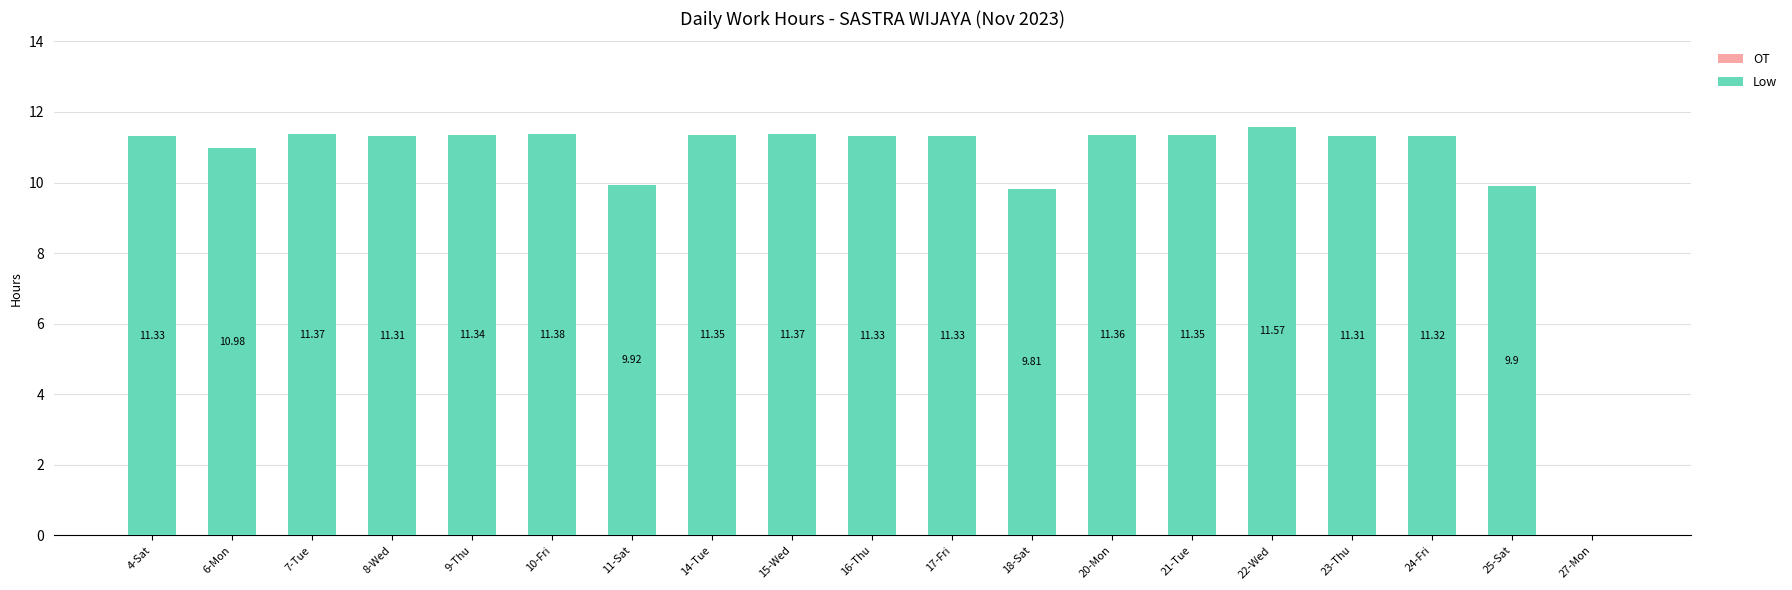

What is the sum of all values?

199.6